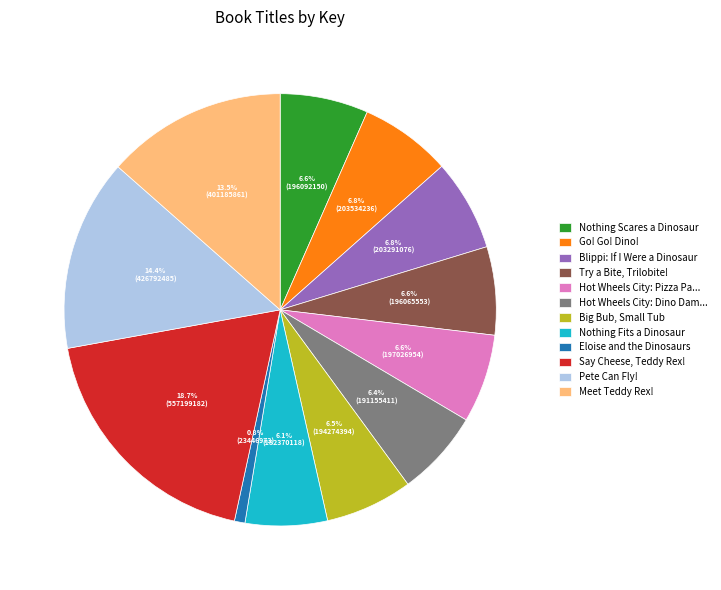

Combined, do Go! Go! Dino! and Big Bub, Small Tub account for over 50%?

No